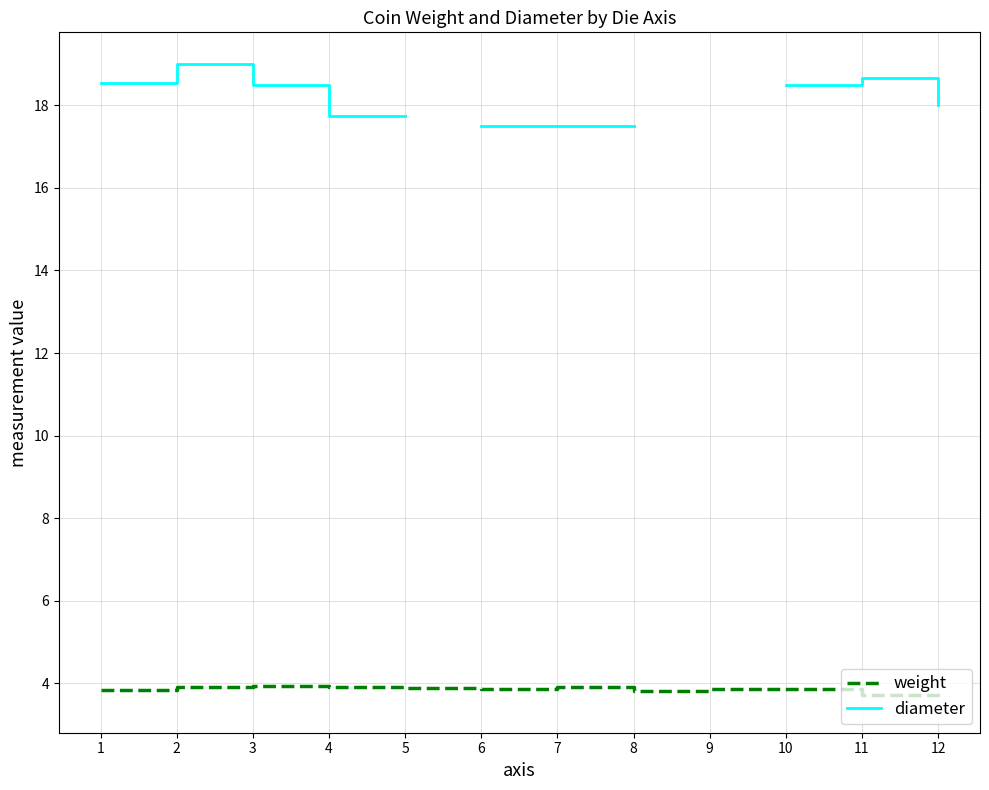

What is the value of the weight point at the 5th from the left?

3.9